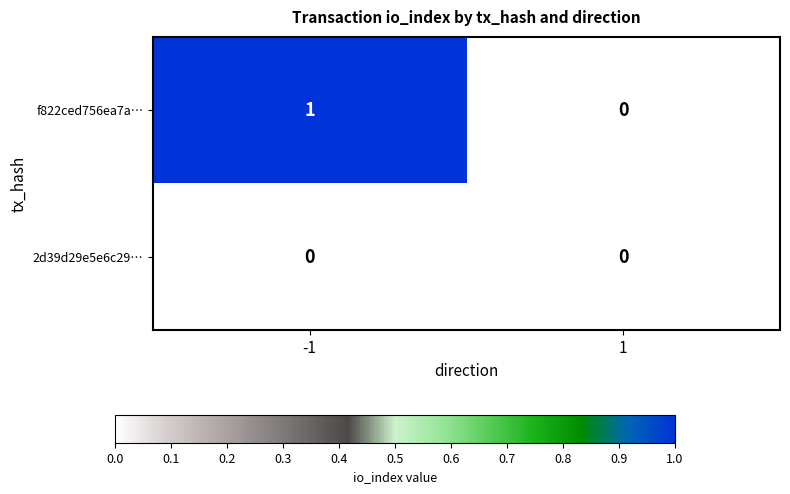

At -1, list the series in order from largest to smallest.

f822ced756ea7a…, 2d39d29e5e6c29…